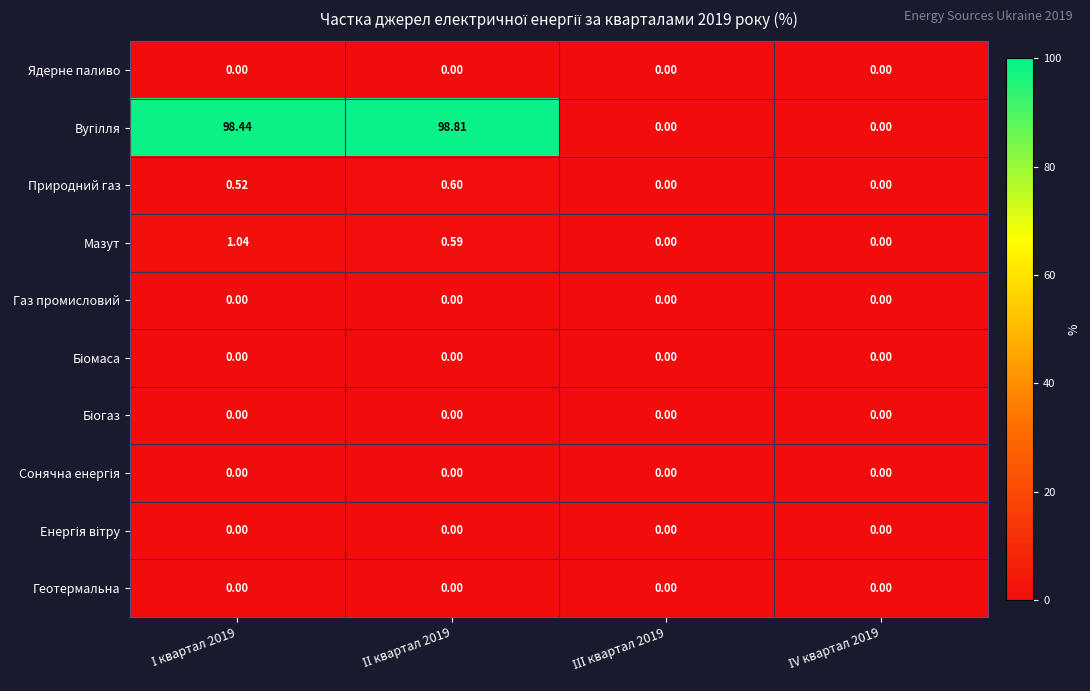

How many categories are shown in the chart?

4